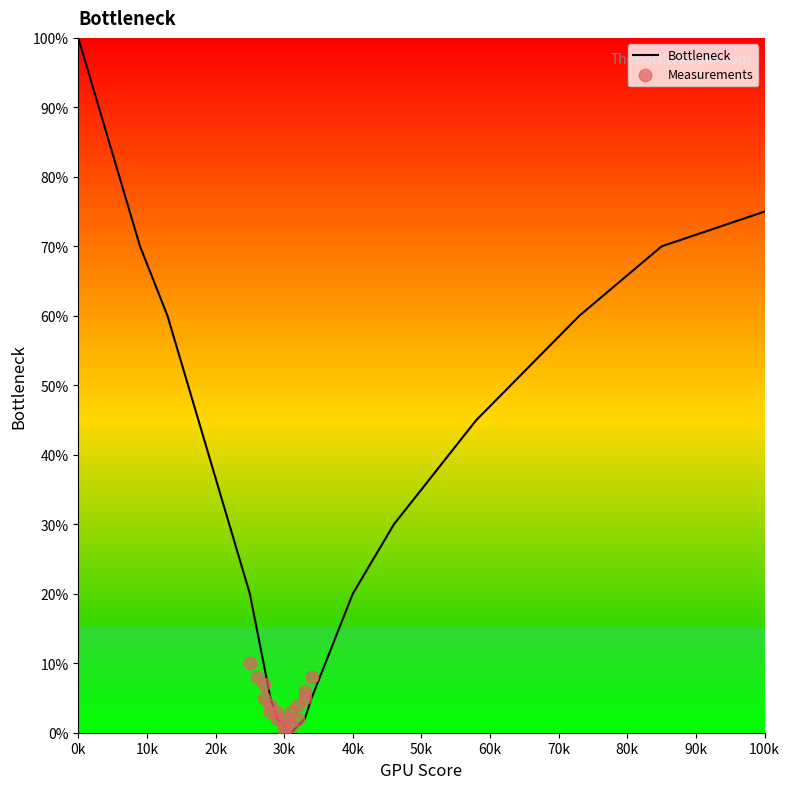

Between 16 and 22, which is larger?

16